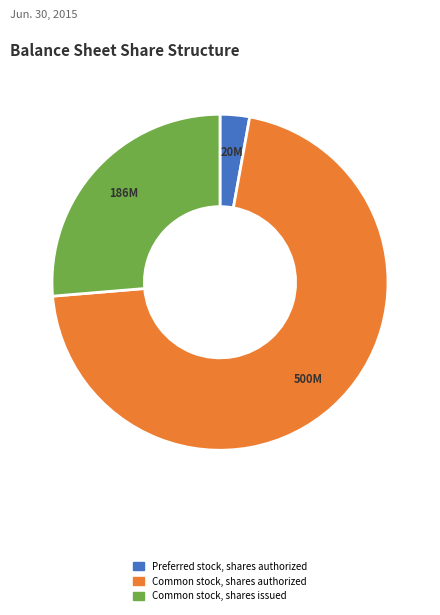

Approximately how many times larger is the value at Common stock, shares issued compared to Preferred stock, shares authorized?

9.3